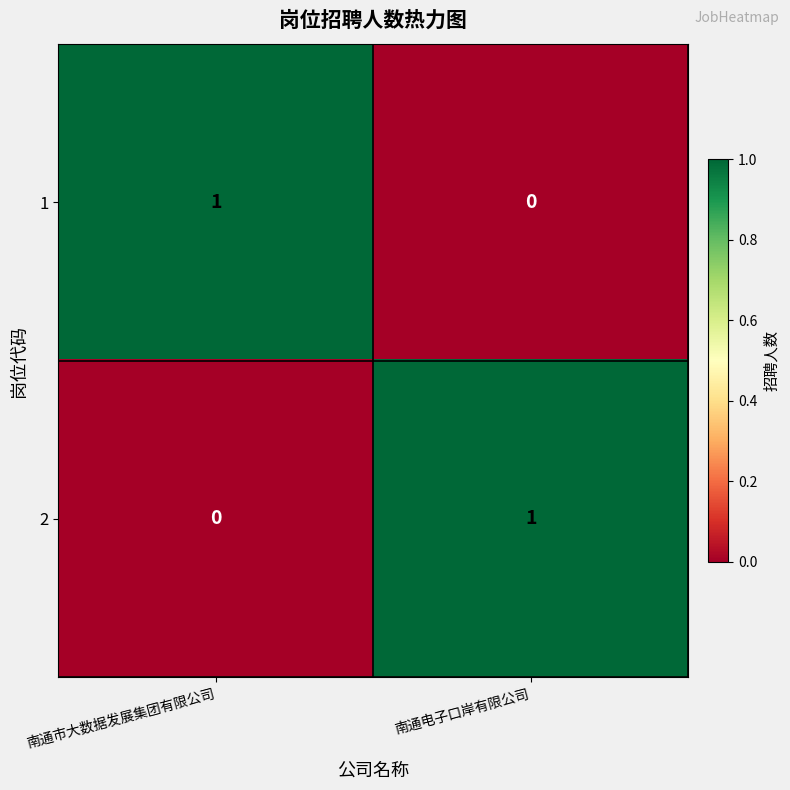

Where is 1 nearest to the value 0?

南通电子口岸有限公司